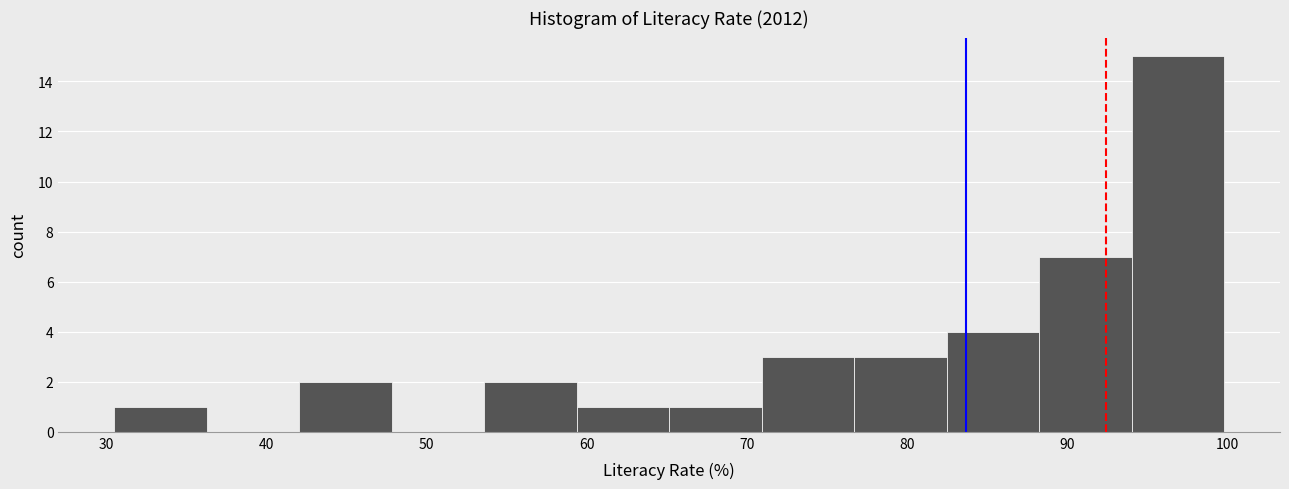

How tall is the bar that spans 77 to 82 on the x-axis? Neither the bar edges nor the heights are printed on the chart, so give them approximately, as read against the axes.

3